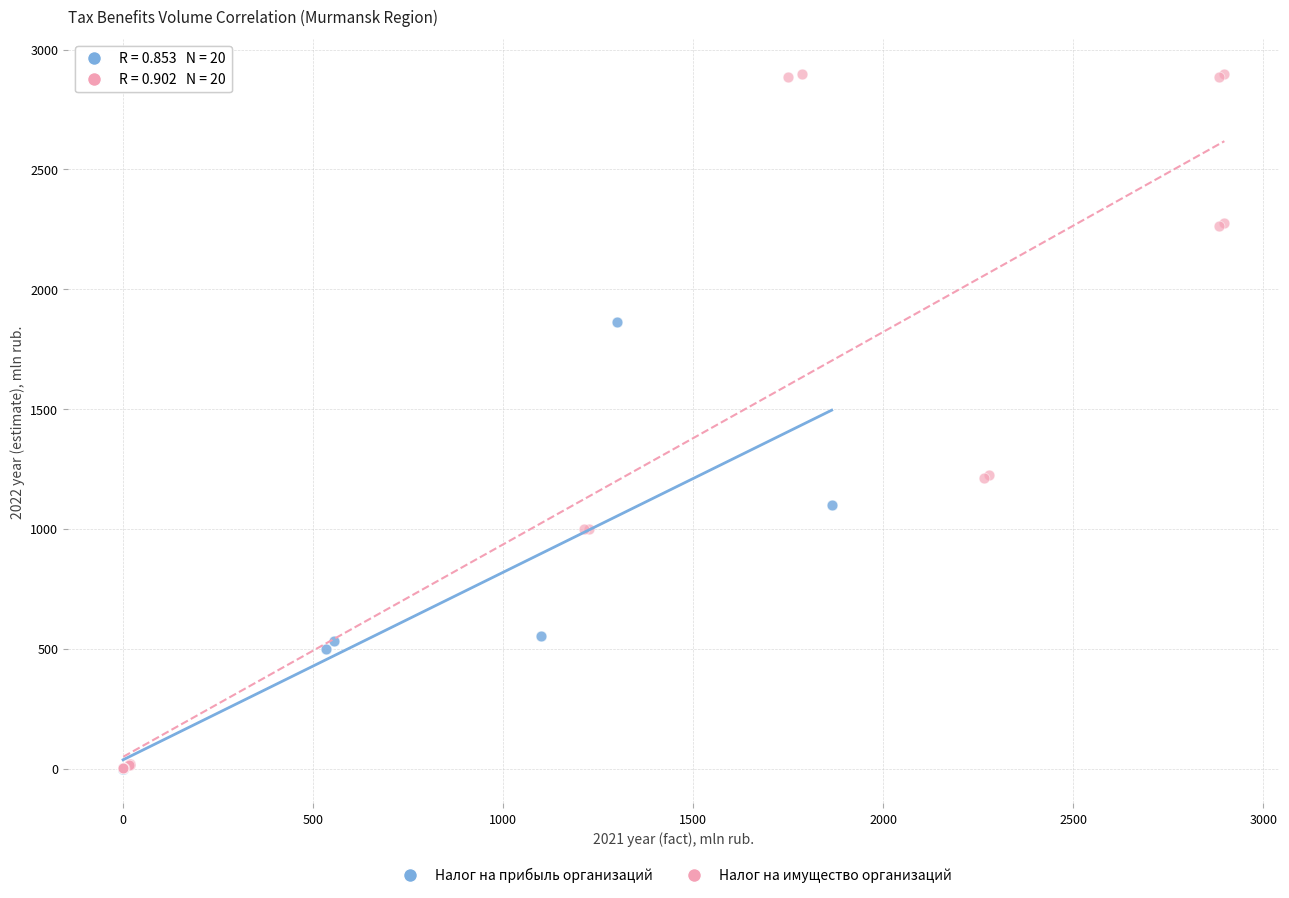

Which series has the widest spread of Y values?

Налог на имущество организаций